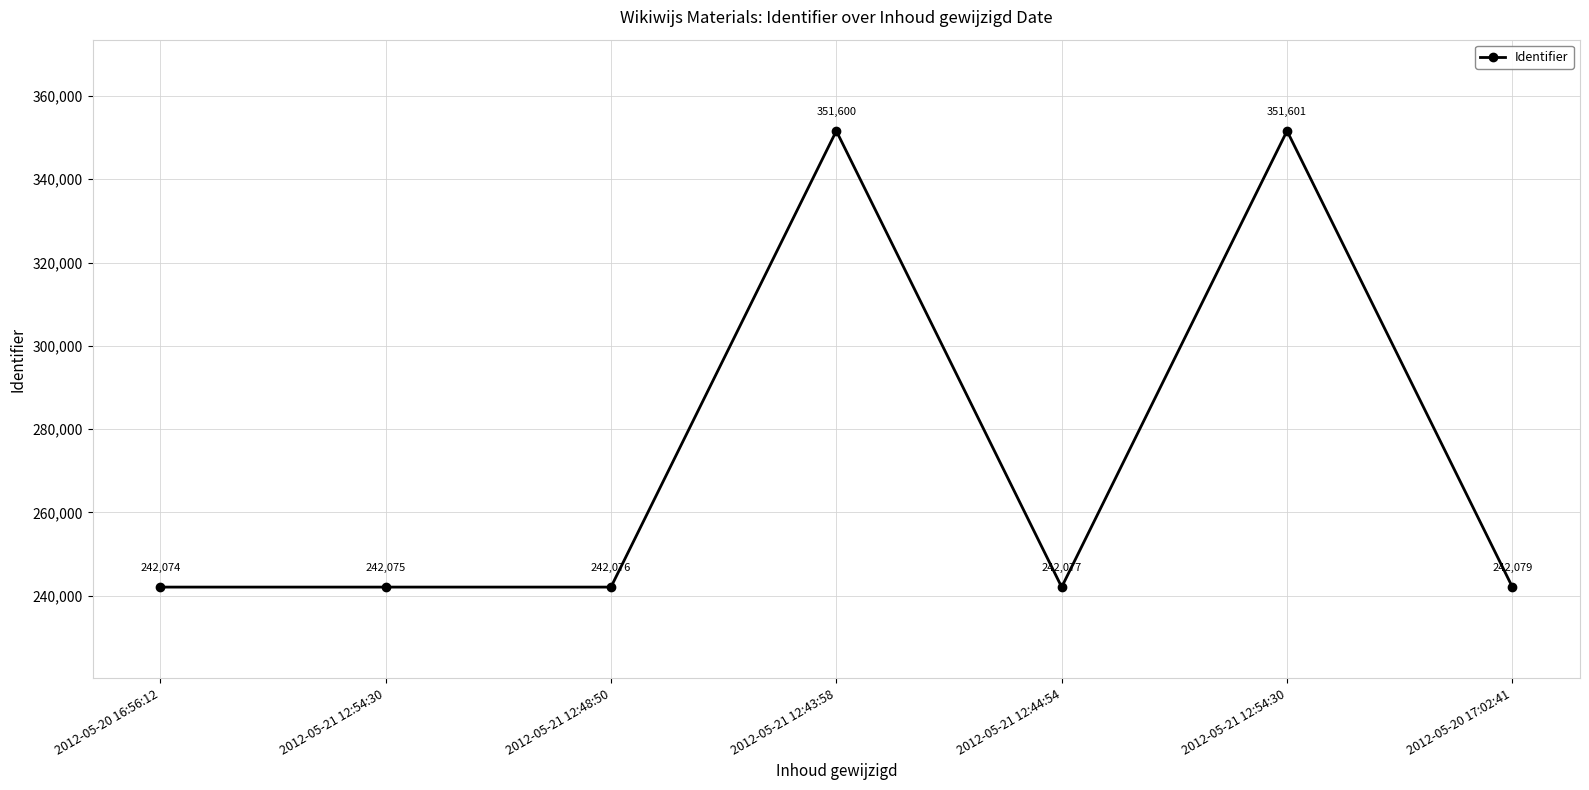

Reading right to left, what are all the values shown in this chart?

242079	351601	242077	351600	242076	242075	242074